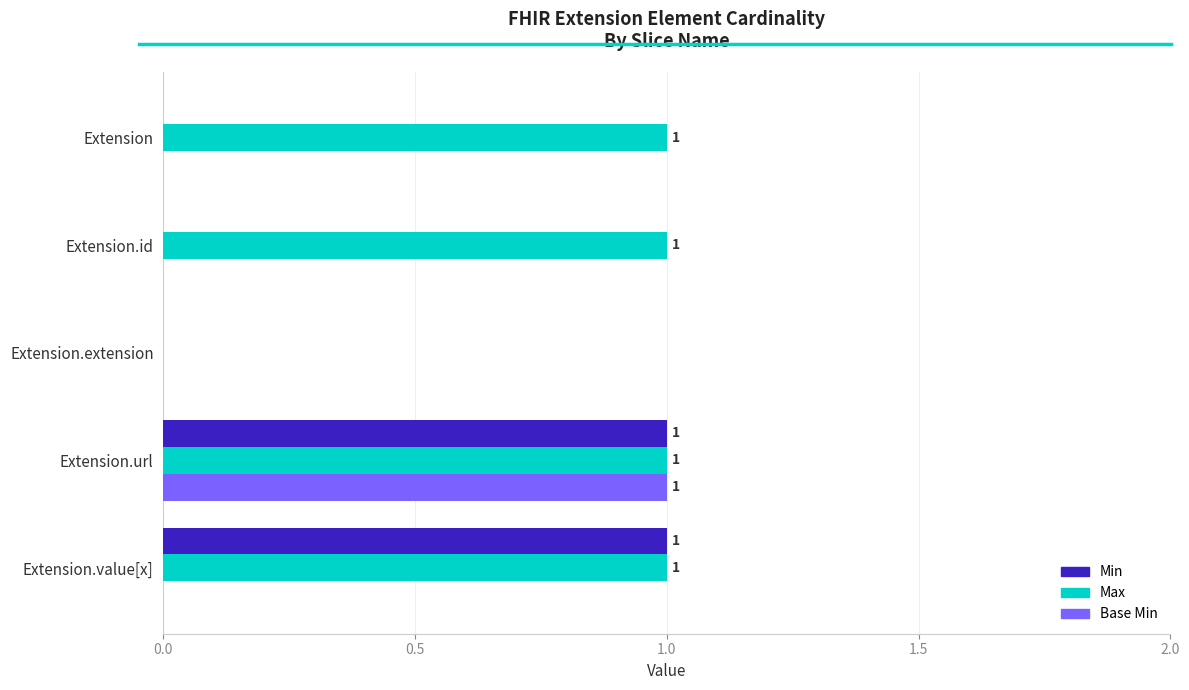

Is it true that Base Min equals 0 at Extension.value[x]?

True